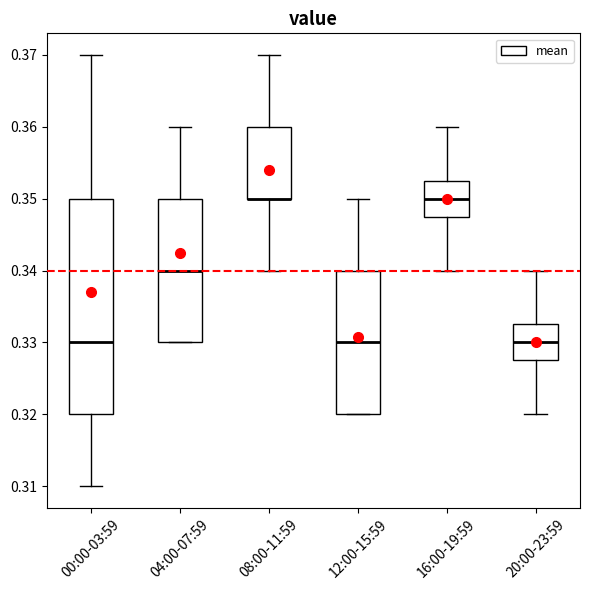

Reading left to right, read every box against the y-axis: the position of its median line, the range the box covers, and the ends of its whiskers. The values are not printed on the chart, so give them approximately, as read against the axis.

00:00-03:59: median 0.330, box 0.320 to 0.350, whiskers 0.310 to 0.370
04:00-07:59: median 0.340, box 0.330 to 0.350, whiskers 0.330 to 0.360
08:00-11:59: median 0.350 (drawn on the box's lower edge), box 0.350 to 0.360, whiskers 0.340 to 0.370
12:00-15:59: median 0.330, box 0.320 to 0.340, whiskers 0.320 to 0.350
16:00-19:59: median 0.350, box 0.348 to 0.353, whiskers 0.340 to 0.360
20:00-23:59: median 0.330, box 0.328 to 0.333, whiskers 0.320 to 0.340